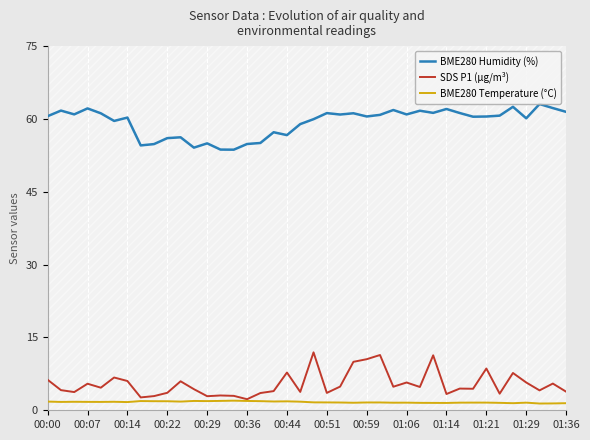

What is the maximum value for SDS P1 (µg/m³)?

11.9